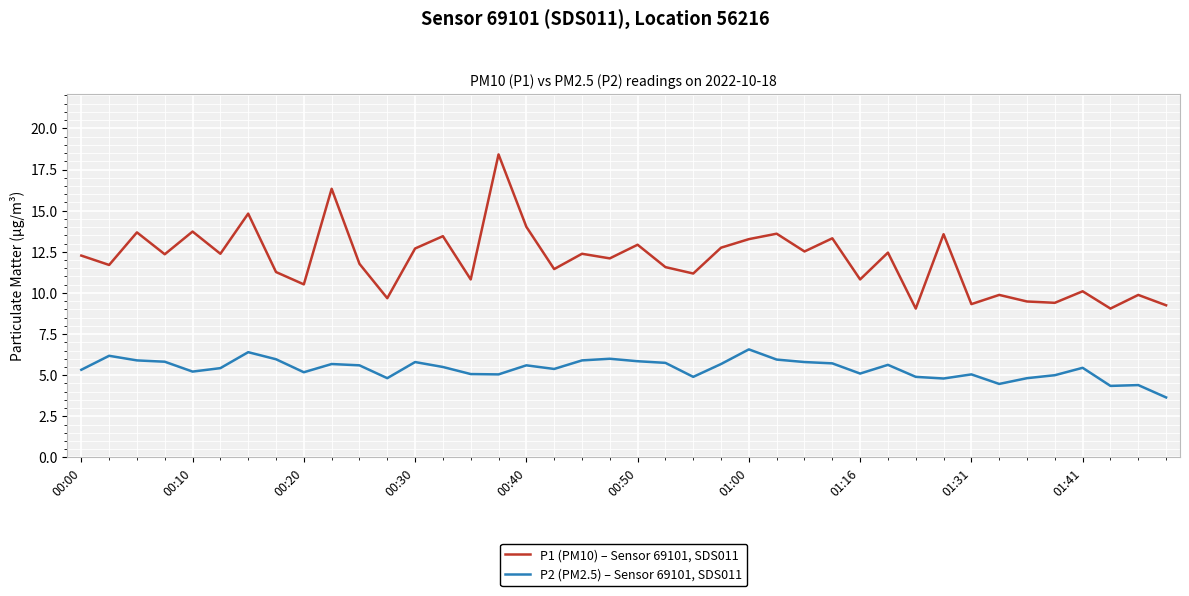

What is the lowest value of the P1 (PM10) – Sensor 69101, SDS011 series?

9.1